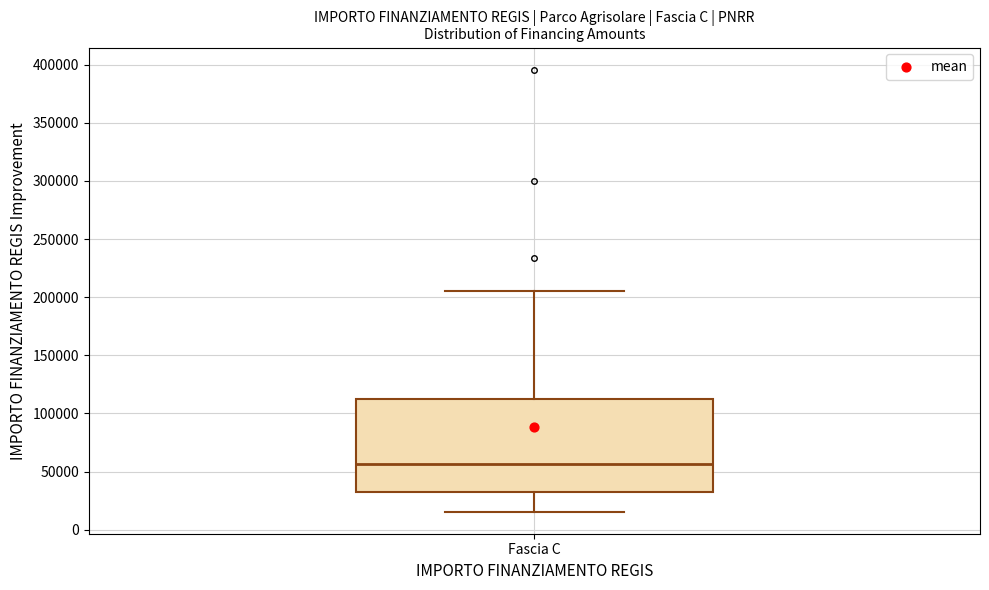

Read this box plot against the y-axis: the position of the median line, the range covered by the box, and the ends of both whiskers. The values are not printed on the chart, so give them approximately, as read against the axis.

median 55000, box 35000 to 115000, whiskers 15000 to 205000